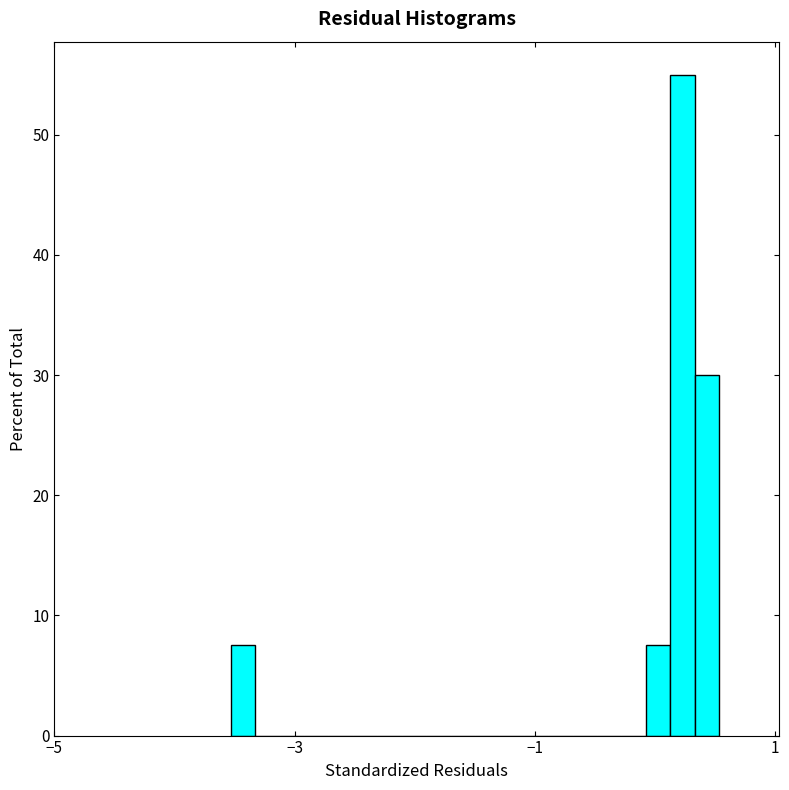

Read against the x-axis, roughly where is the centre of the tallest bar?

0.2